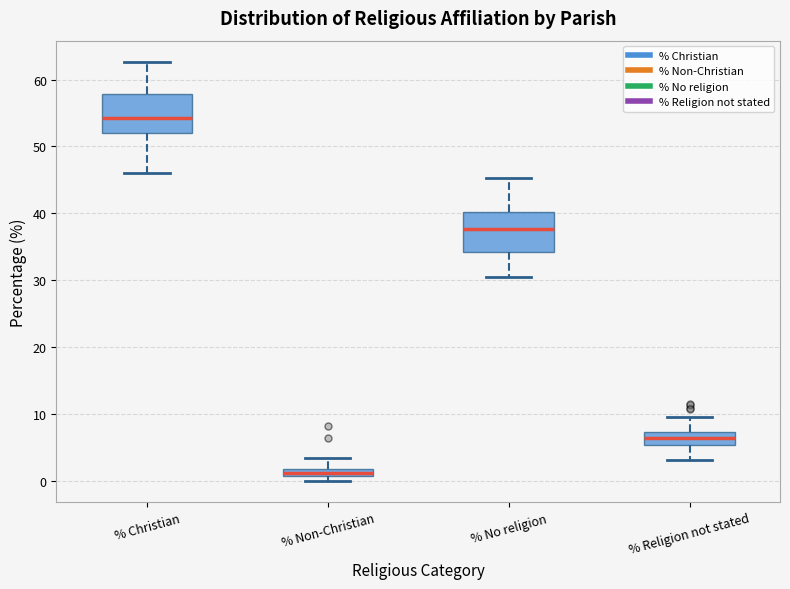

Which box's median line is the lowest?

% Non-Christian